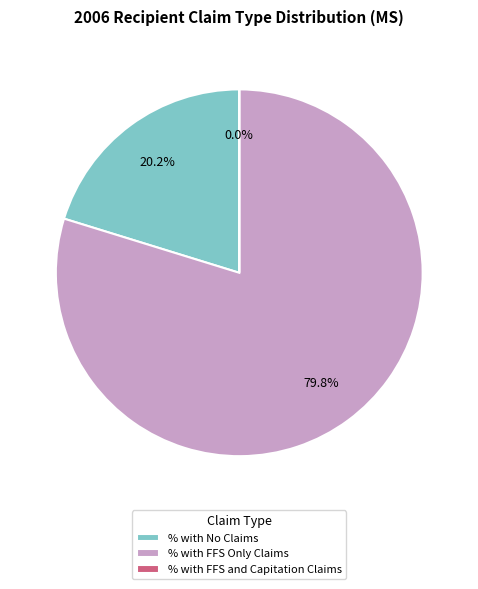

Which has a higher value, % with No Claims or % with FFS Only Claims?

% with FFS Only Claims